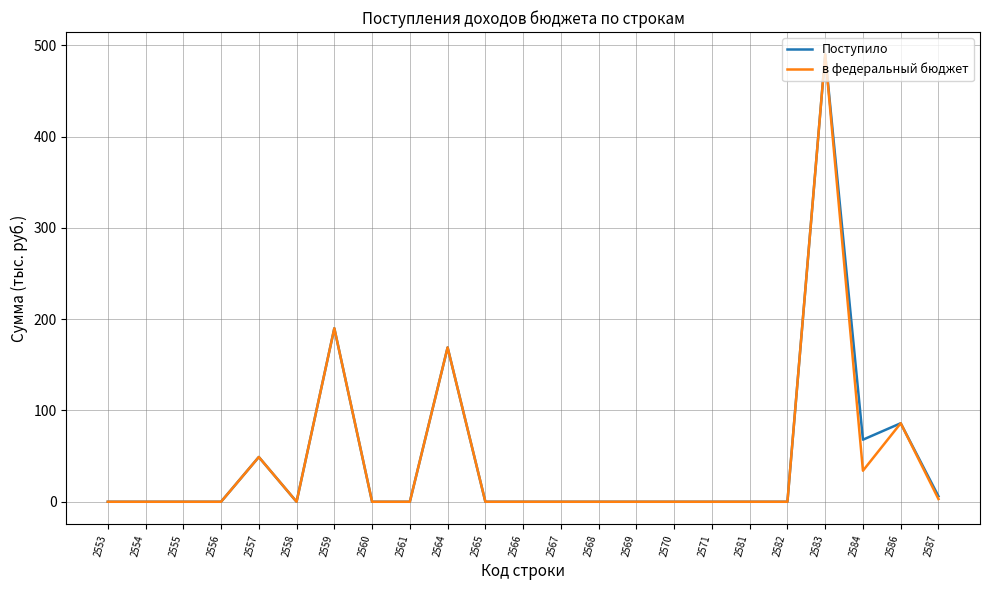

Reading right to left, what are all the values shown in this chart?

Поступило: 6	86	68	490	0	0	0	0	0	0	0	0	0	169	0	0	190	0	49	0	0	0	0
в федеральный бюджет: 3	86	34	490	0	0	0	0	0	0	0	0	0	169	0	0	190	0	49	0	0	0	0